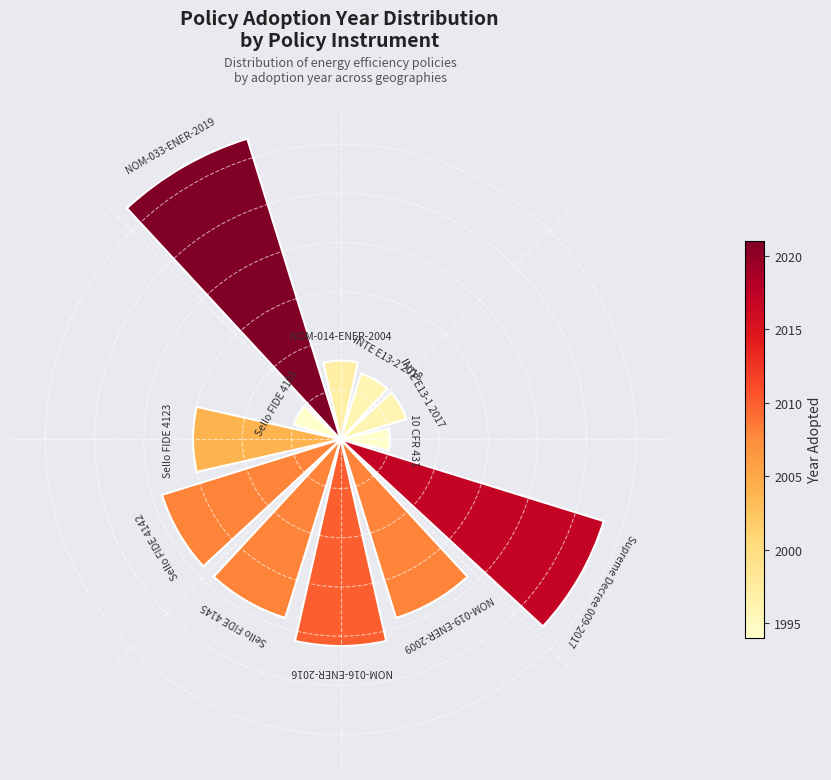

Are the bars horizontal?

No